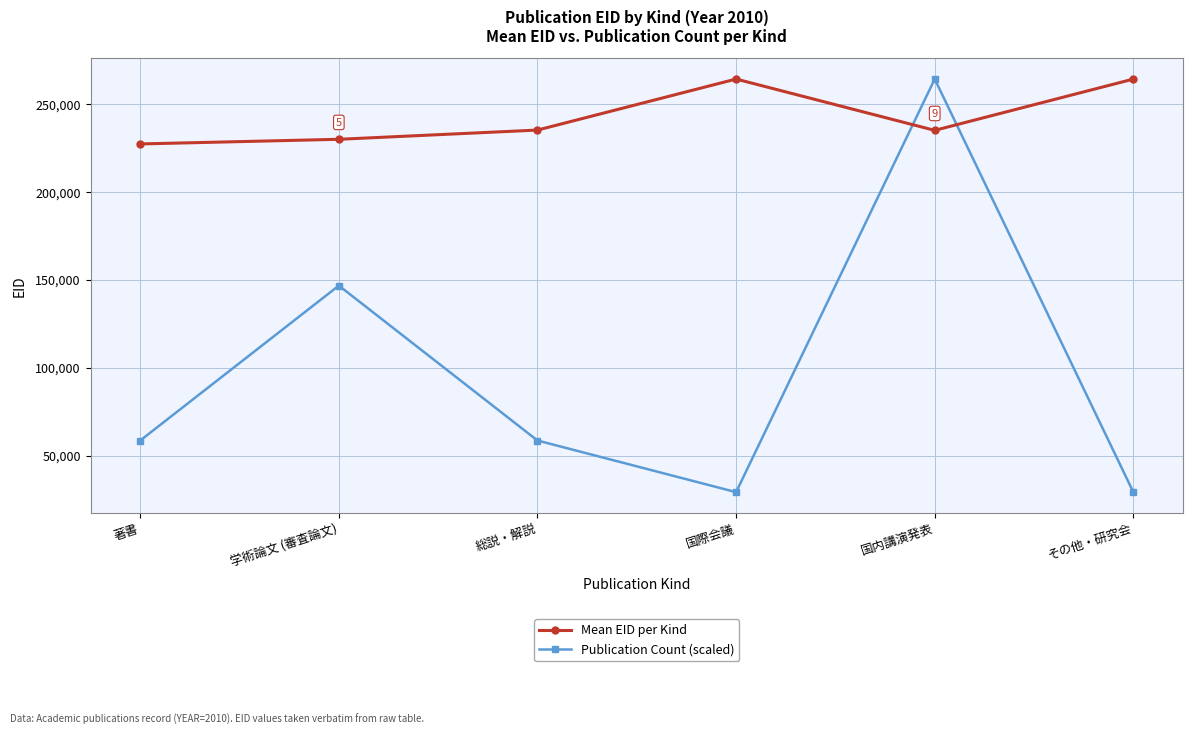

True or false: Publication Count (scaled) has a value of 55218.9 at 国内講演発表.

False